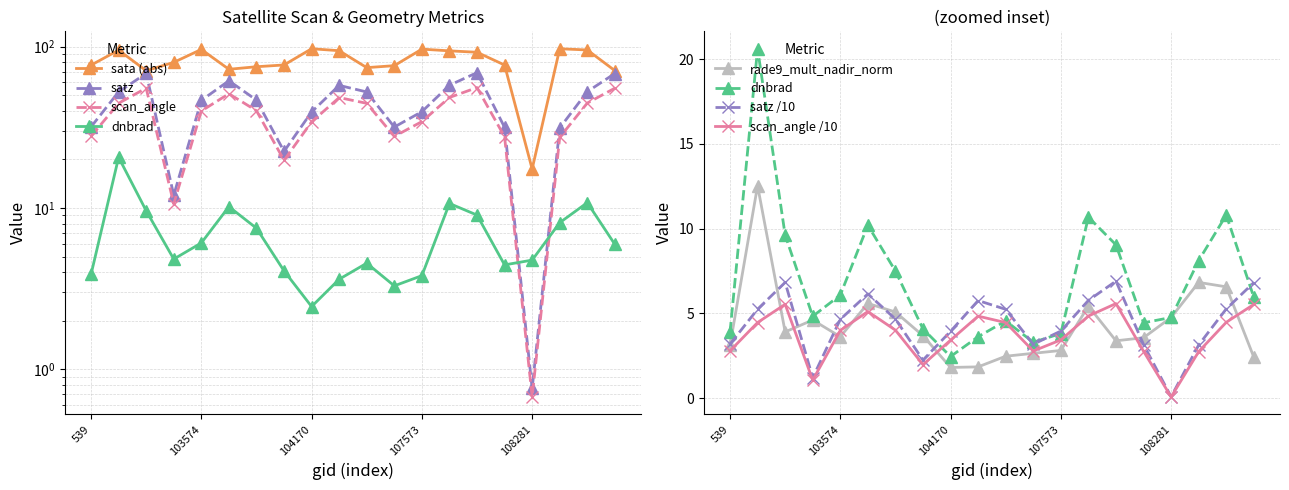

Which has a higher value, 103574 or 107573?

103574